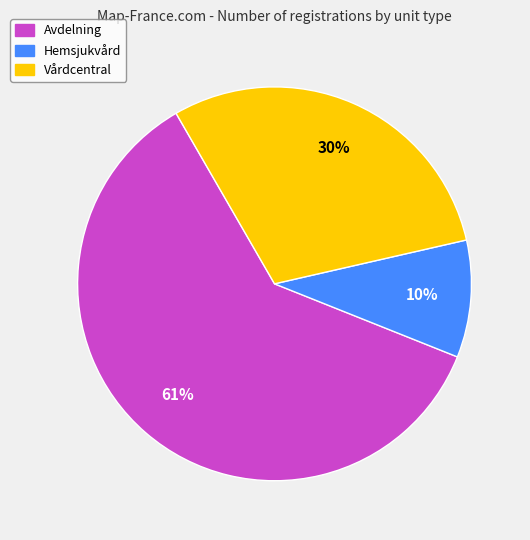

What is the largest slice in the pie chart?

Avdelning